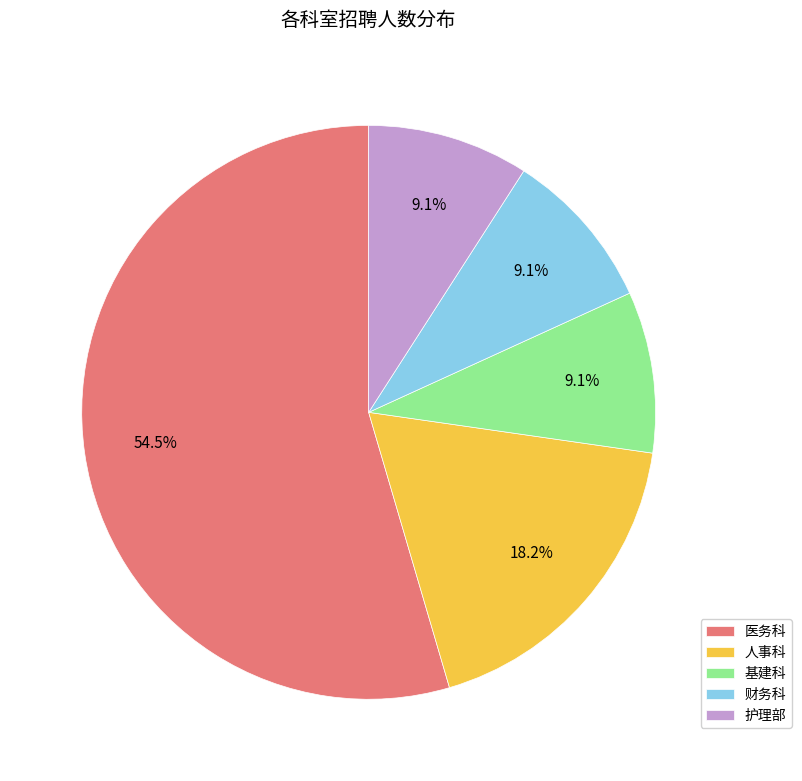

Approximately how many times larger is the value at 医务科 compared to 财务科?

6.0